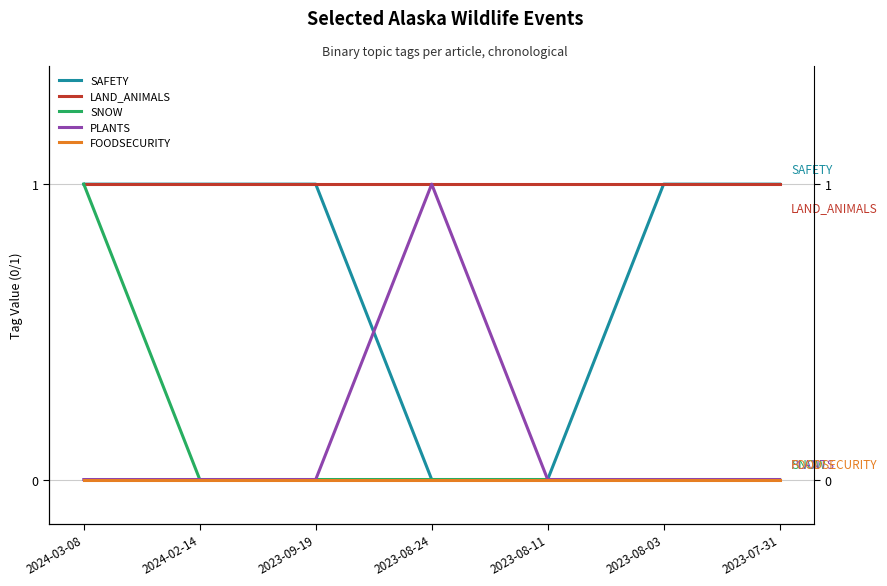

What is the label of the 6th point from the left?

2023-08-03